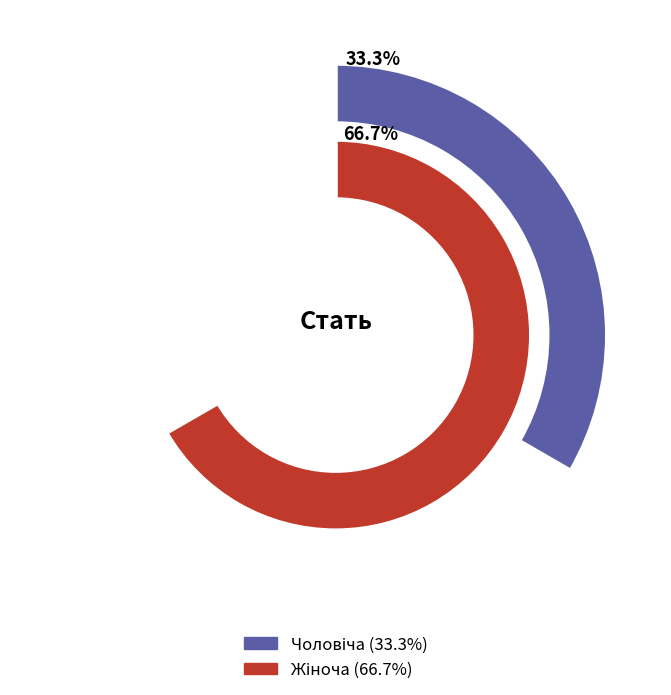

What percentage is NOT represented by Жіноча?

33.3%